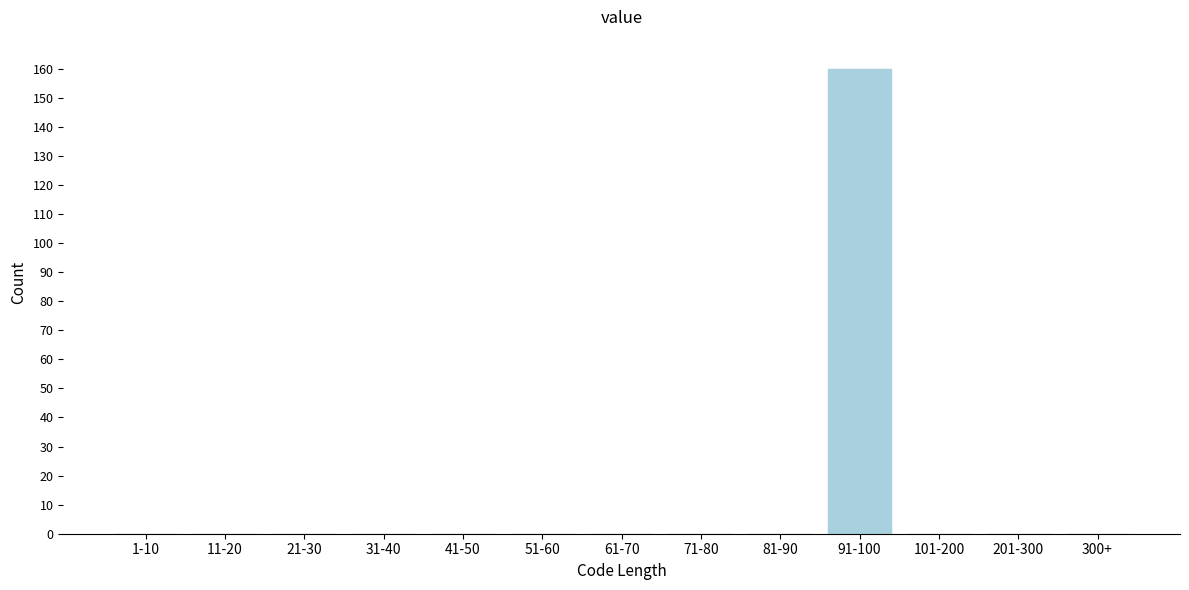

Reading left to right, extract all data points from this chart.

1-10=0	11-20=0	21-30=0	31-40=0	41-50=0	51-60=0	61-70=0	71-80=0	81-90=0	91-100=160	101-200=0	201-300=0	300+=0